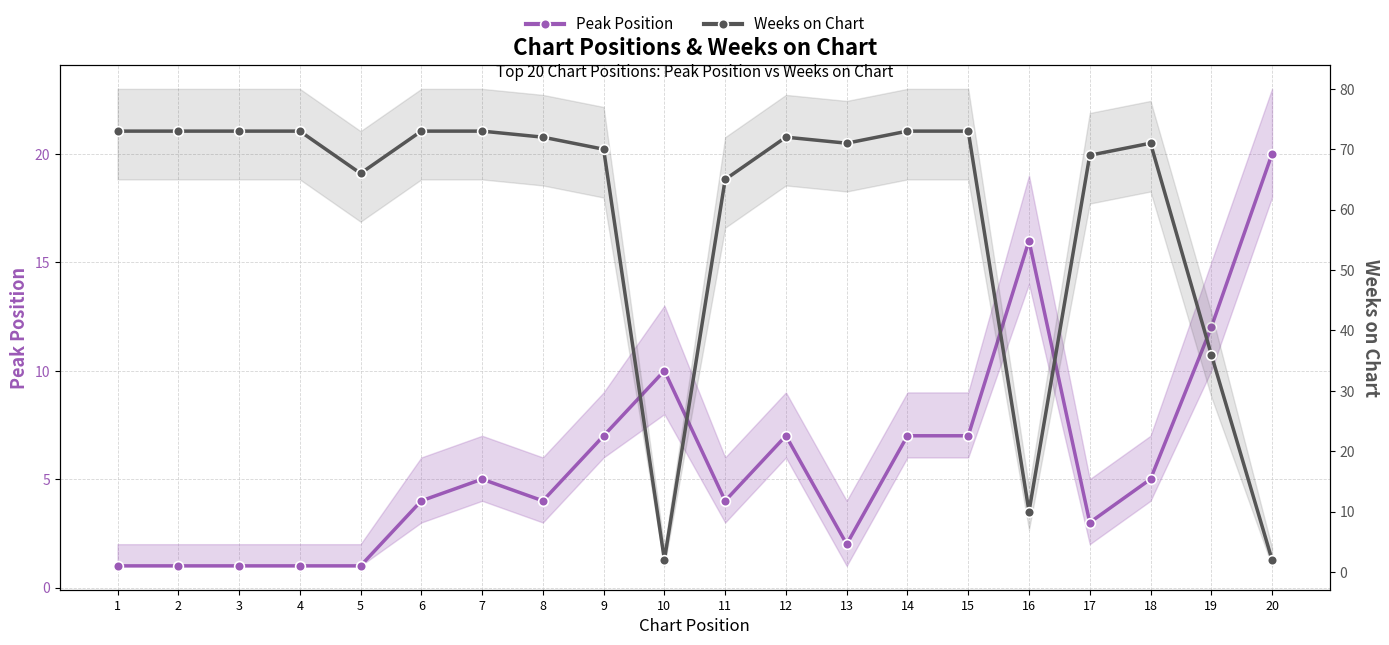

List the series in order of their overall mean, highest first.

Weeks on Chart, Peak Position